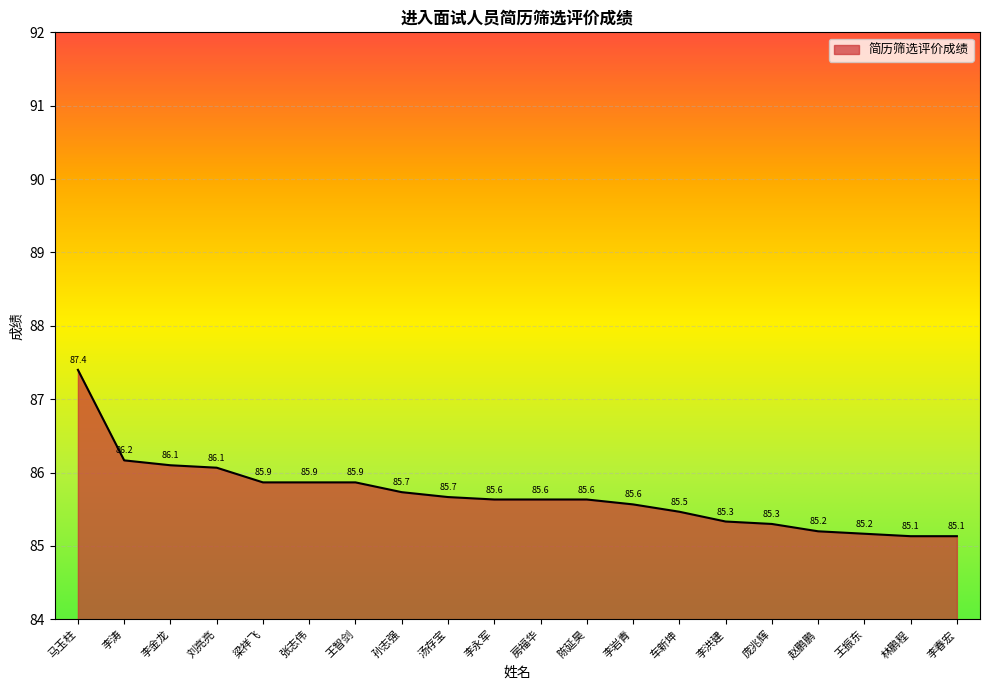

The chart shows a value of 29.6 at 李金龙. True or false?

False